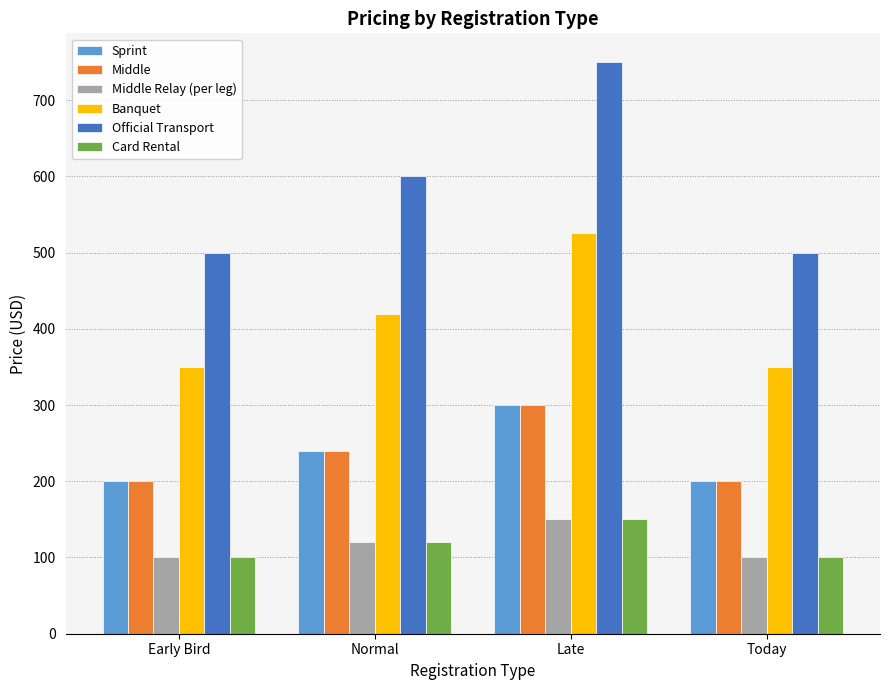

How many data points in Sprint are less than 240?

2